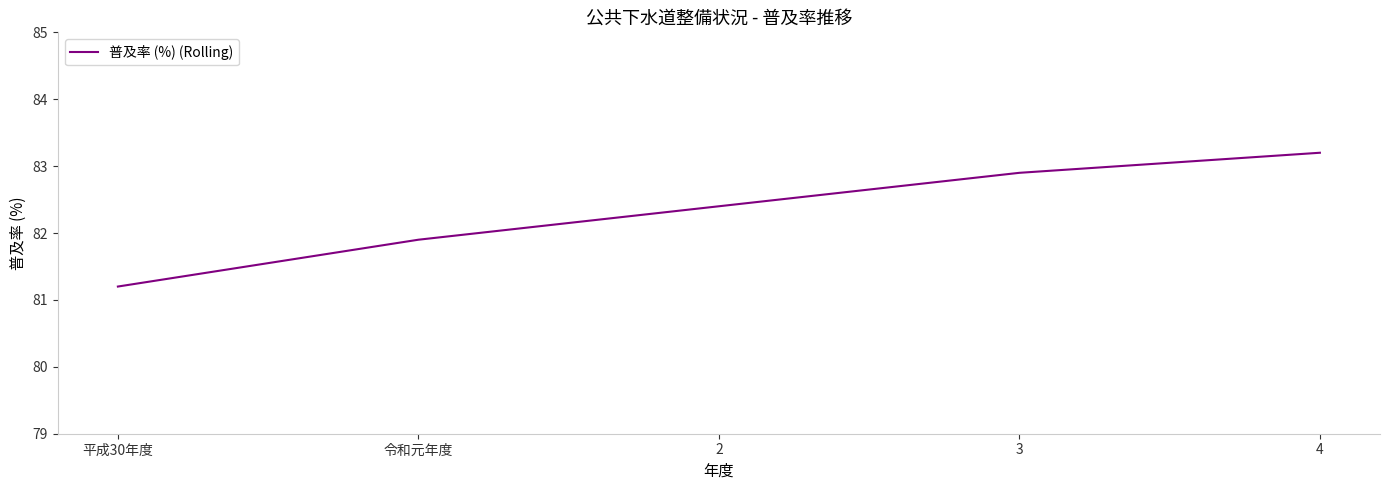

Where is the data nearest to the value 82?

令和元年度